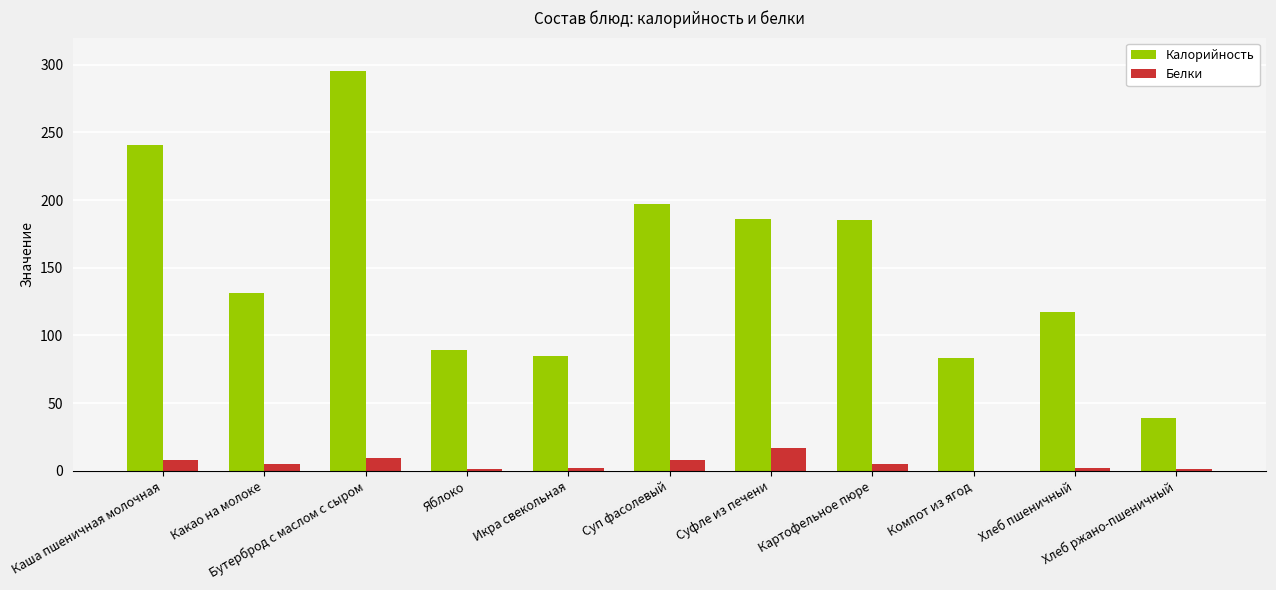

What is the maximum value for Белки?

17